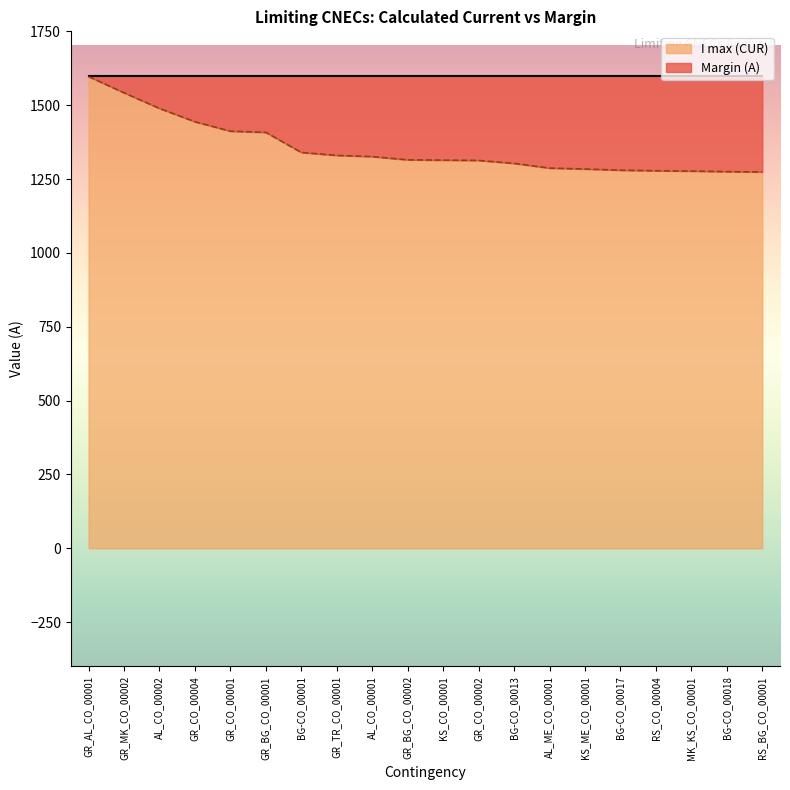

What is the difference between the second highest and minimum values?

268